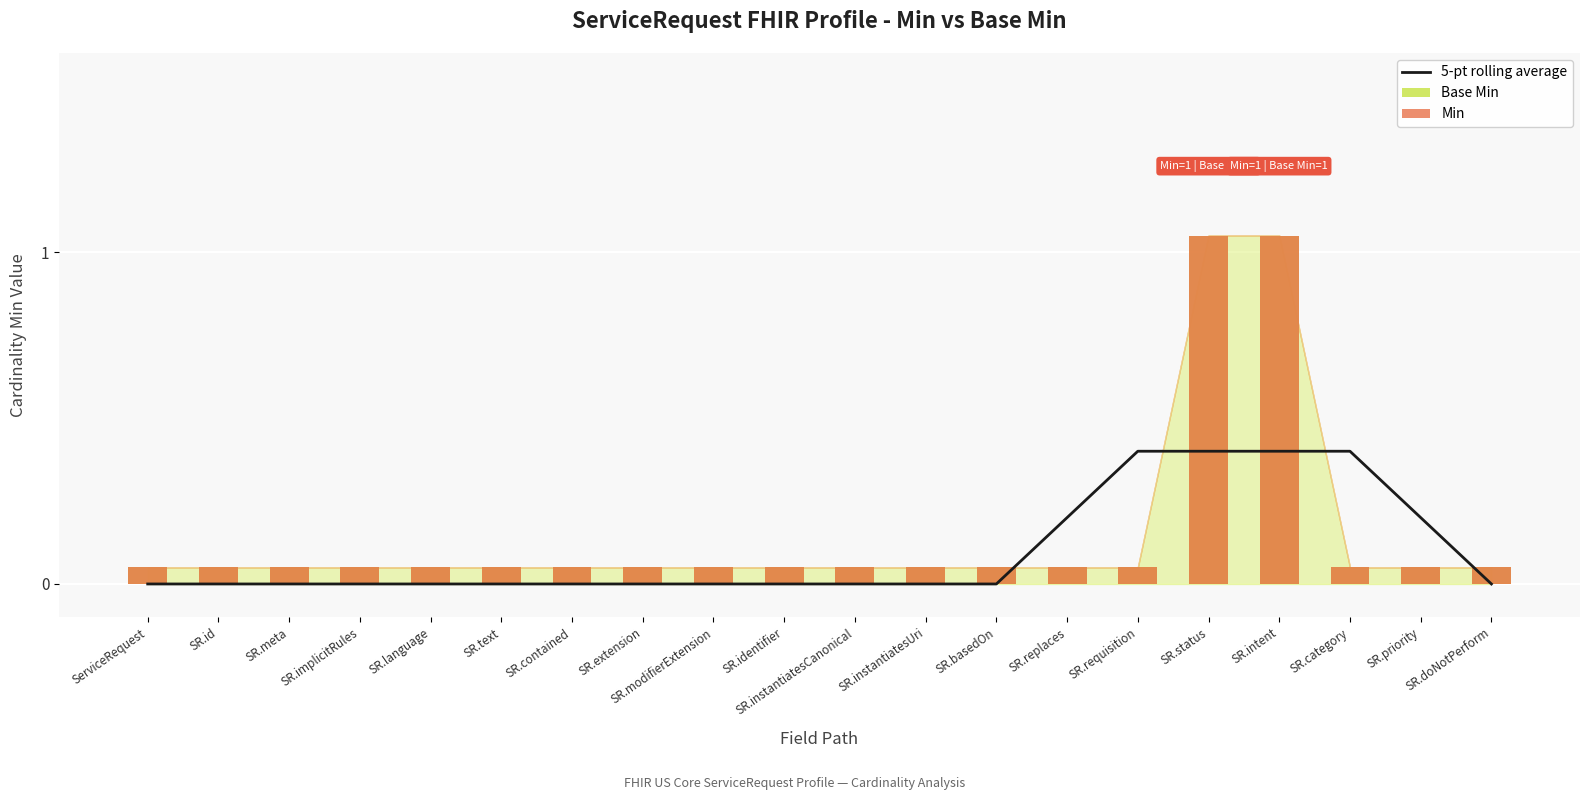

Which series changed the most between SR.identifier and SR.intent?

Base Min